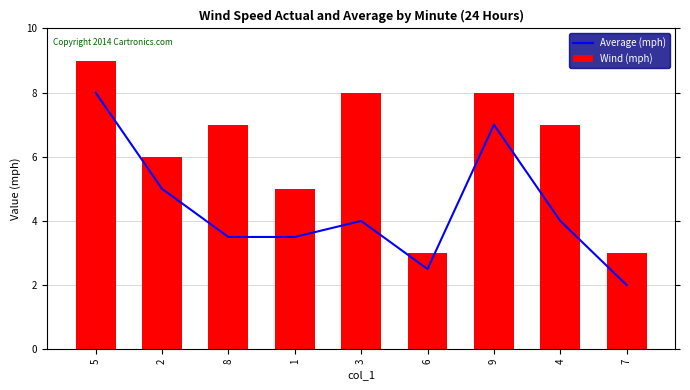

What is the spread (max minus min) of values at 7?

1.0